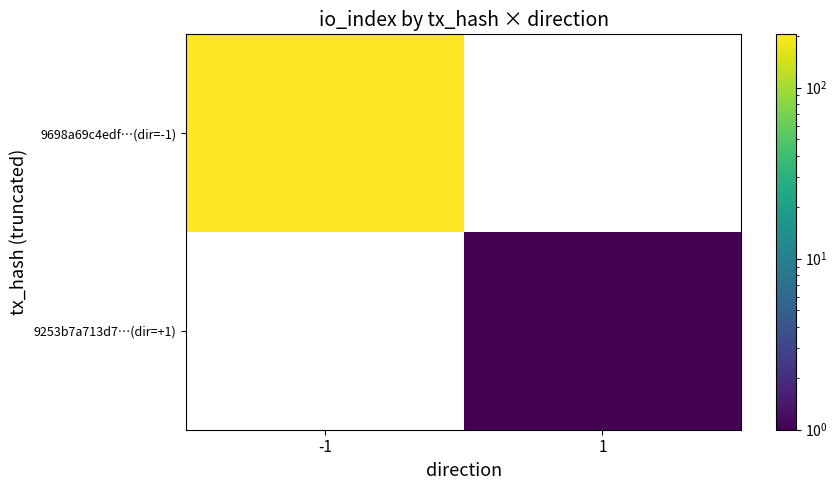

What is the maximum value for 9698a69c4edf…(dir=-1)?

205.0